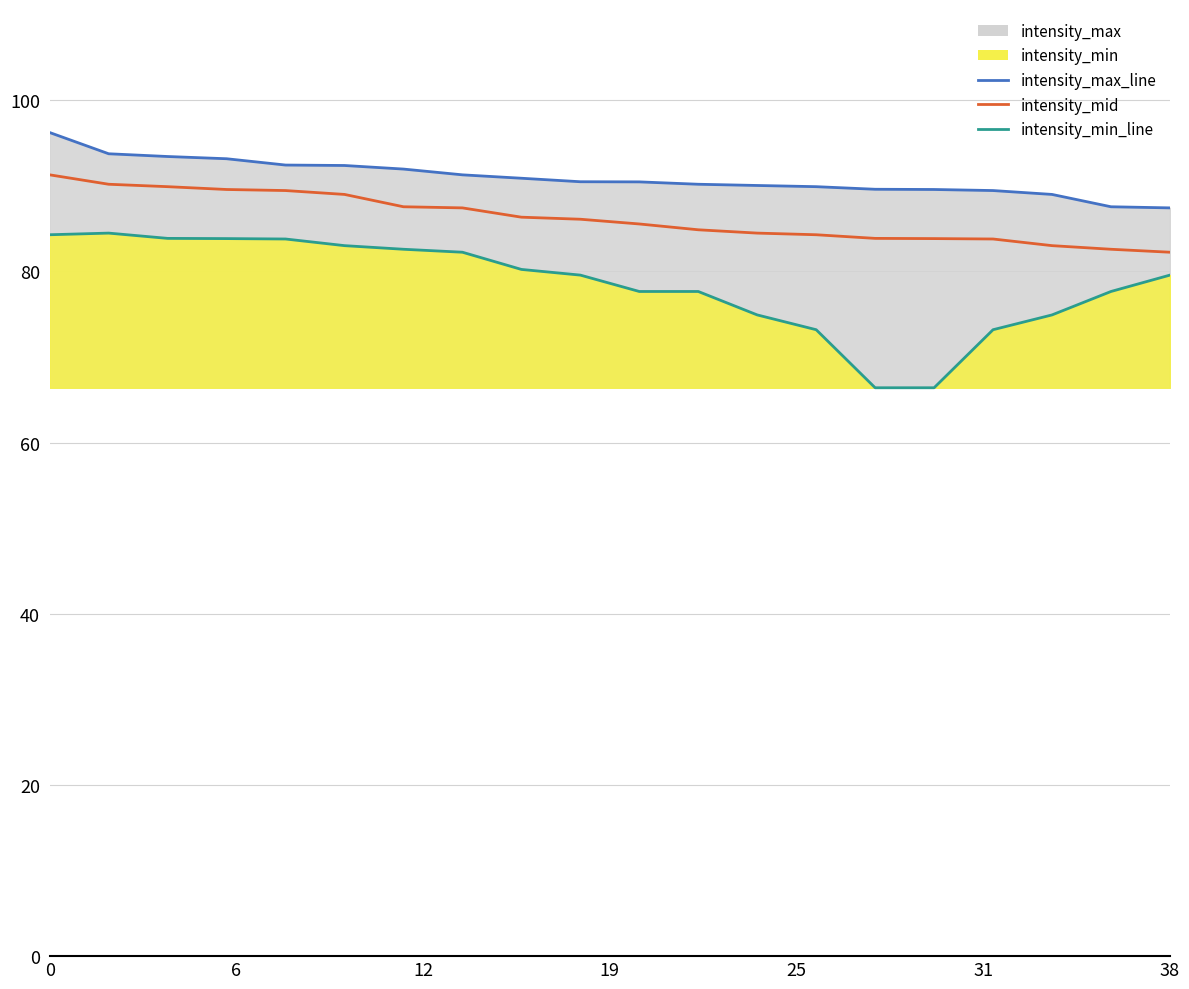

True or false: intensity_min_line has a value of 115.3 at 17.

False